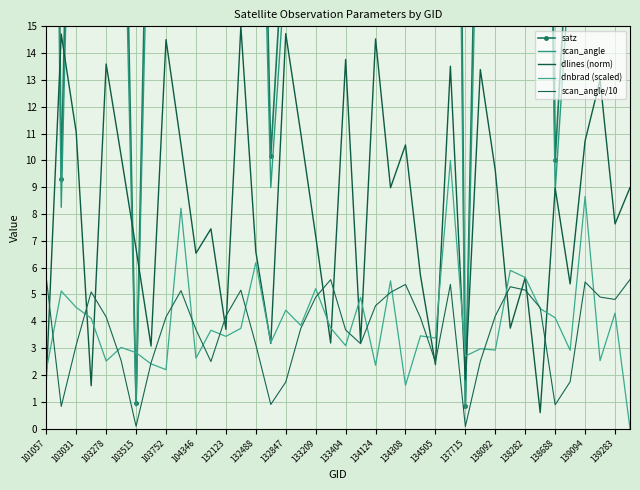

Does the chart have visible grid lines?

Yes